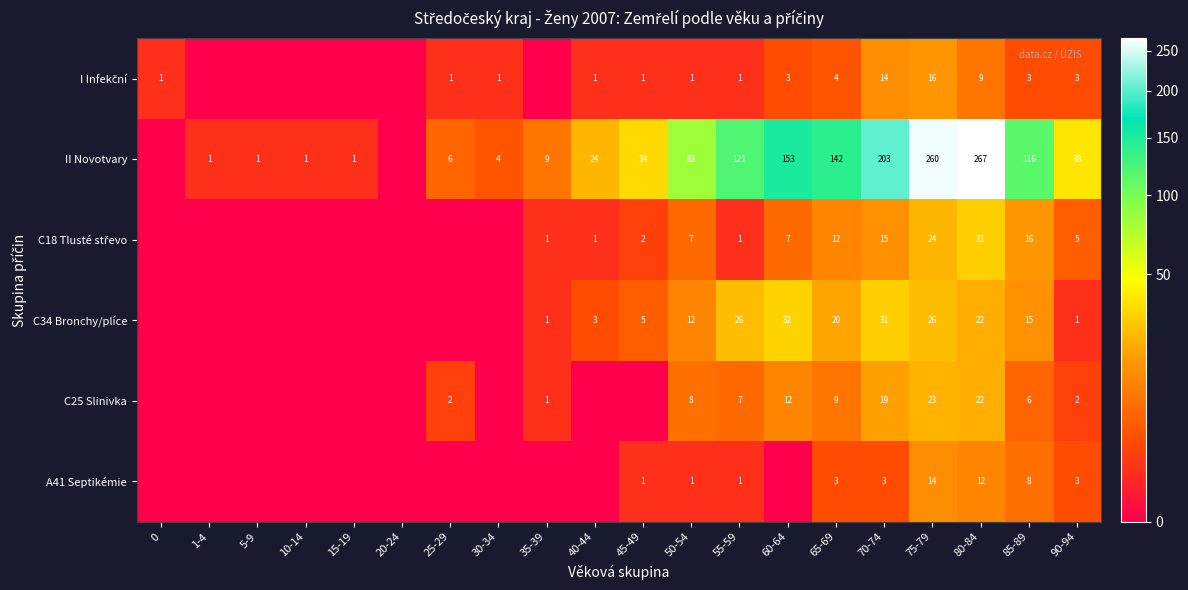

The value of II Novotvary at 35-39 is 15. True or false?

False